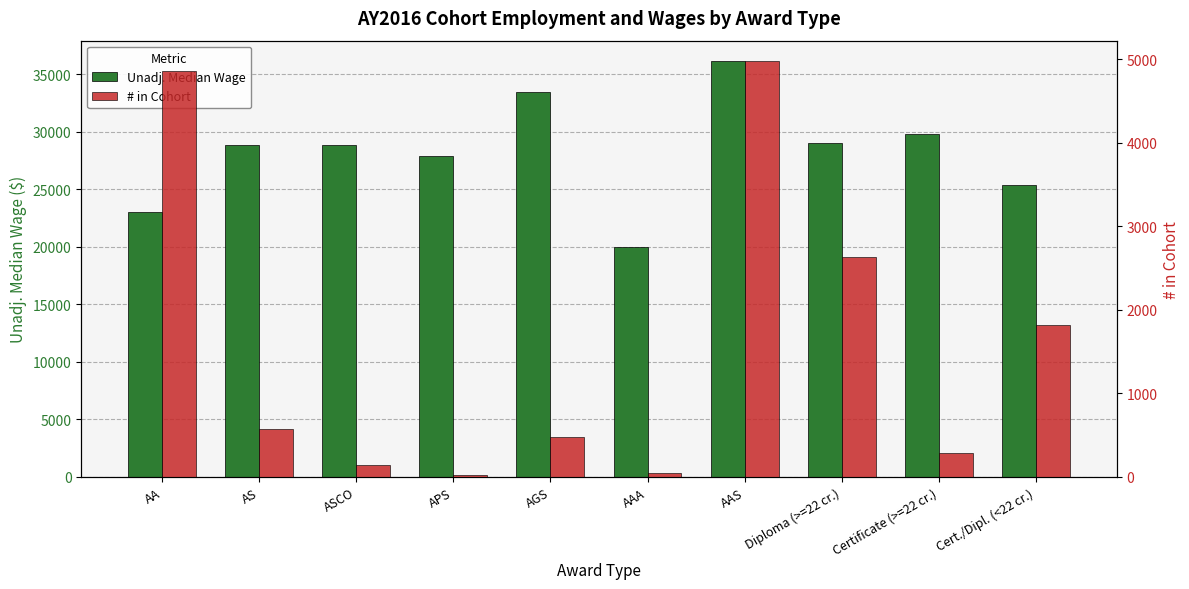

Reading left to right, extract all data points from this chart.

Unadj. Median Wage: AA=23056	AS=28864	ASCO=28844	APS=27877	AGS=33425	AAA=19942	AAS=36101	Diploma (>=22 cr.)=29030	Certificate (>=22 cr.)=29769	Cert./Dipl. (<22 cr.)=25399
# in Cohort: AA=4857	AS=568	ASCO=143	APS=18	AGS=483	AAA=45	AAS=4974	Diploma (>=22 cr.)=2635	Certificate (>=22 cr.)=282	Cert./Dipl. (<22 cr.)=1818